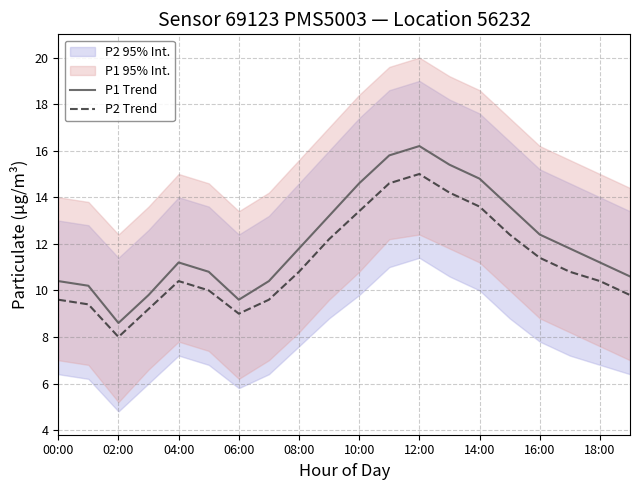

Which series has the largest total across all categories?

P1 Trend